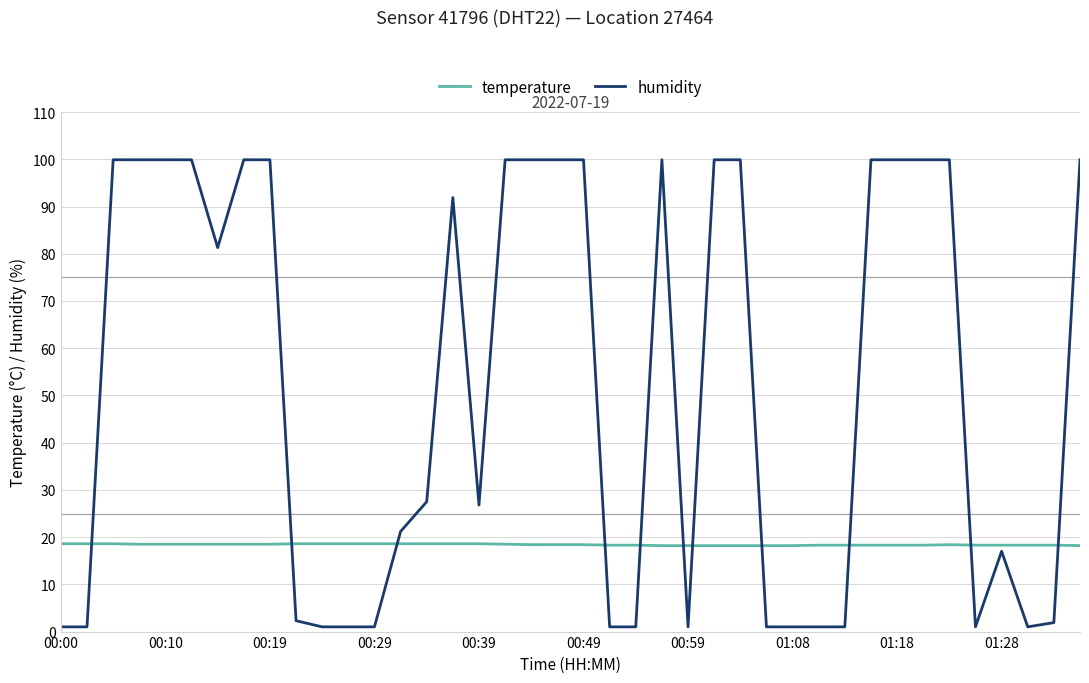

Is this an area chart (filled region under the line)?

No